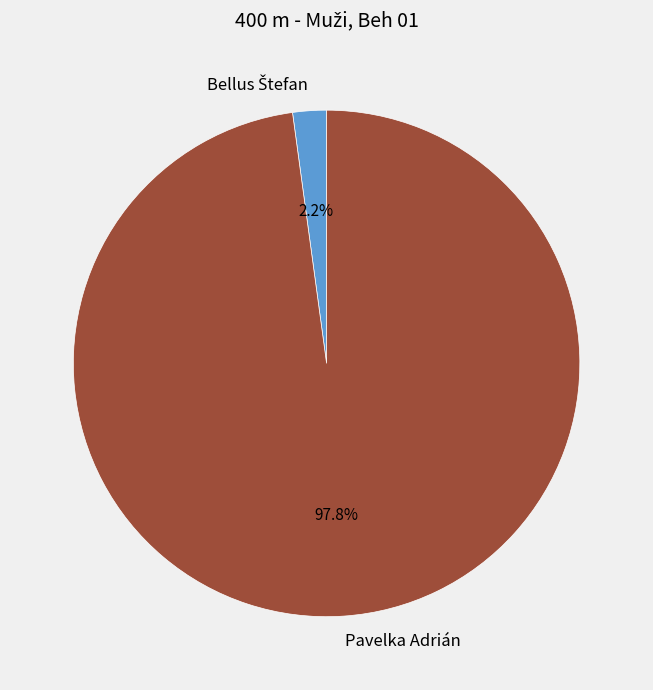

Which category accounts for the majority?

Pavelka Adrián